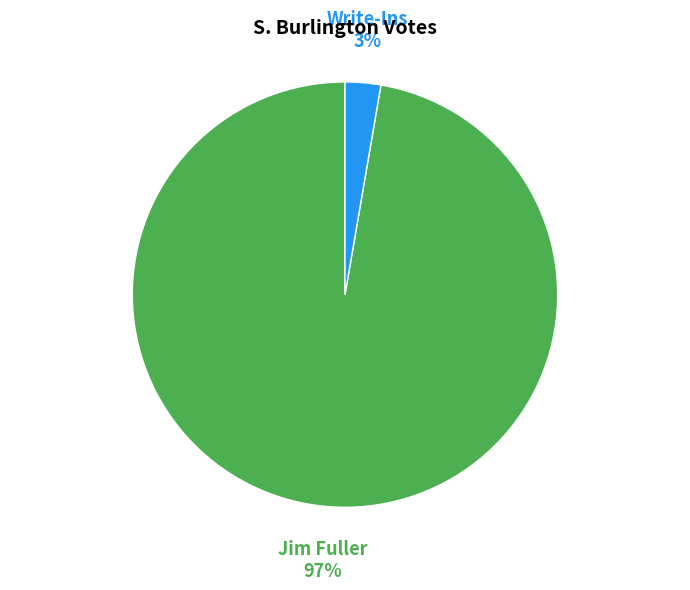

Which has a higher value, Write-Ins or Jim Fuller?

Jim Fuller